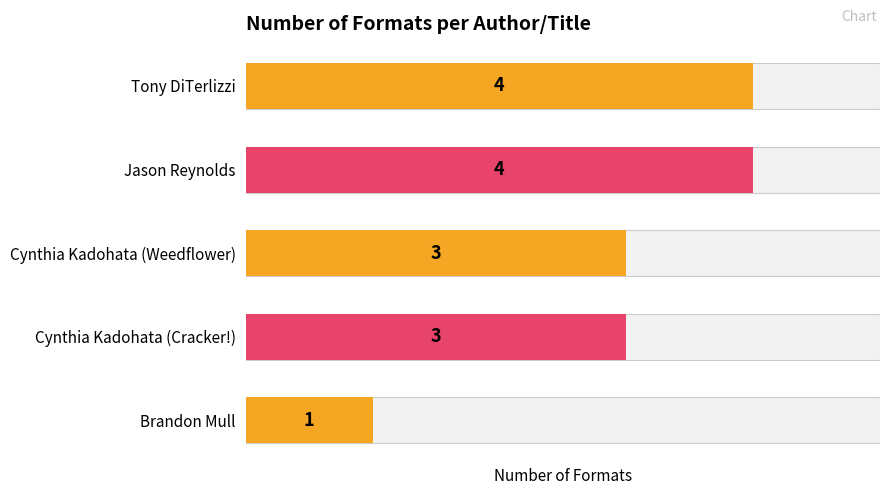

True or false: the data shows 1 at Brandon Mull.

False